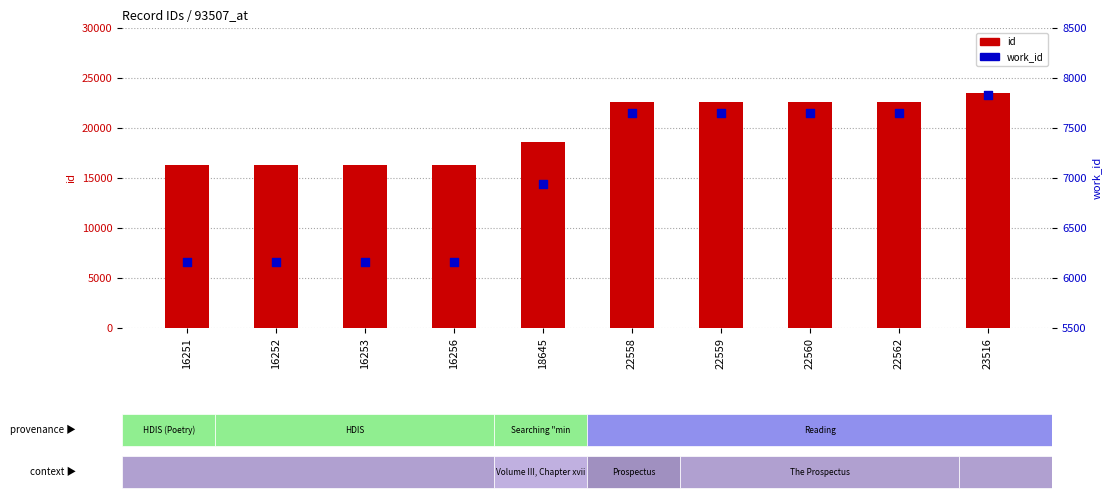

Is the value of work_id at 22562 greater than the value of id at 16252?

No